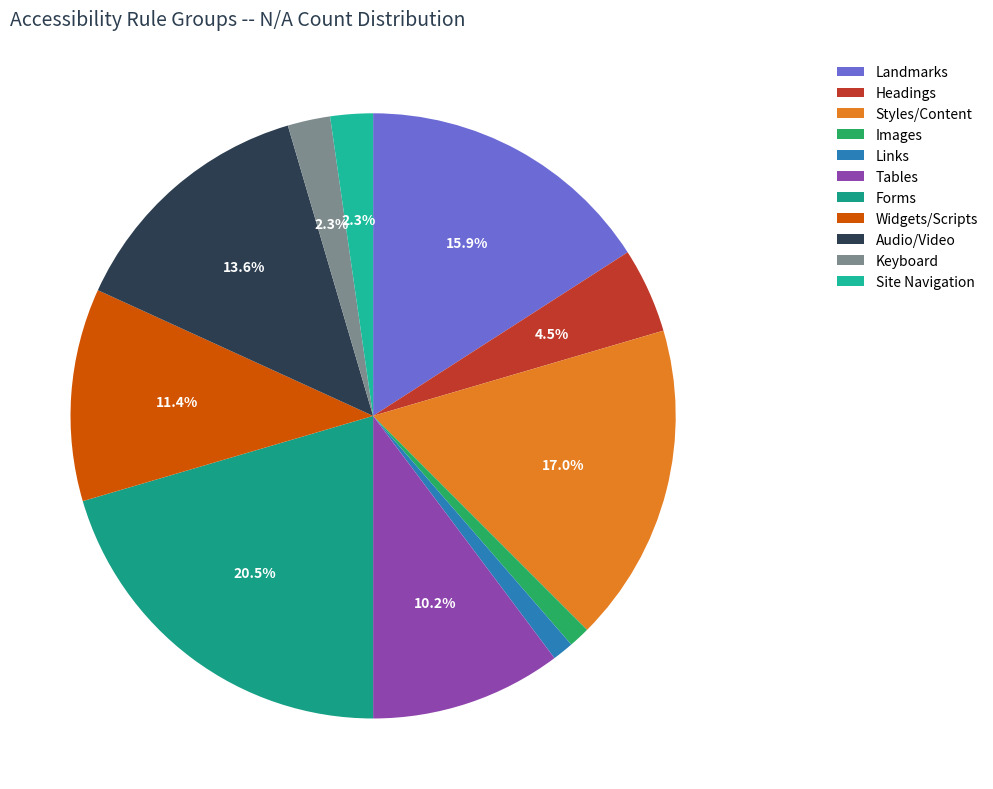

What percentage is the Keyboard slice, to the nearest percent?

2%